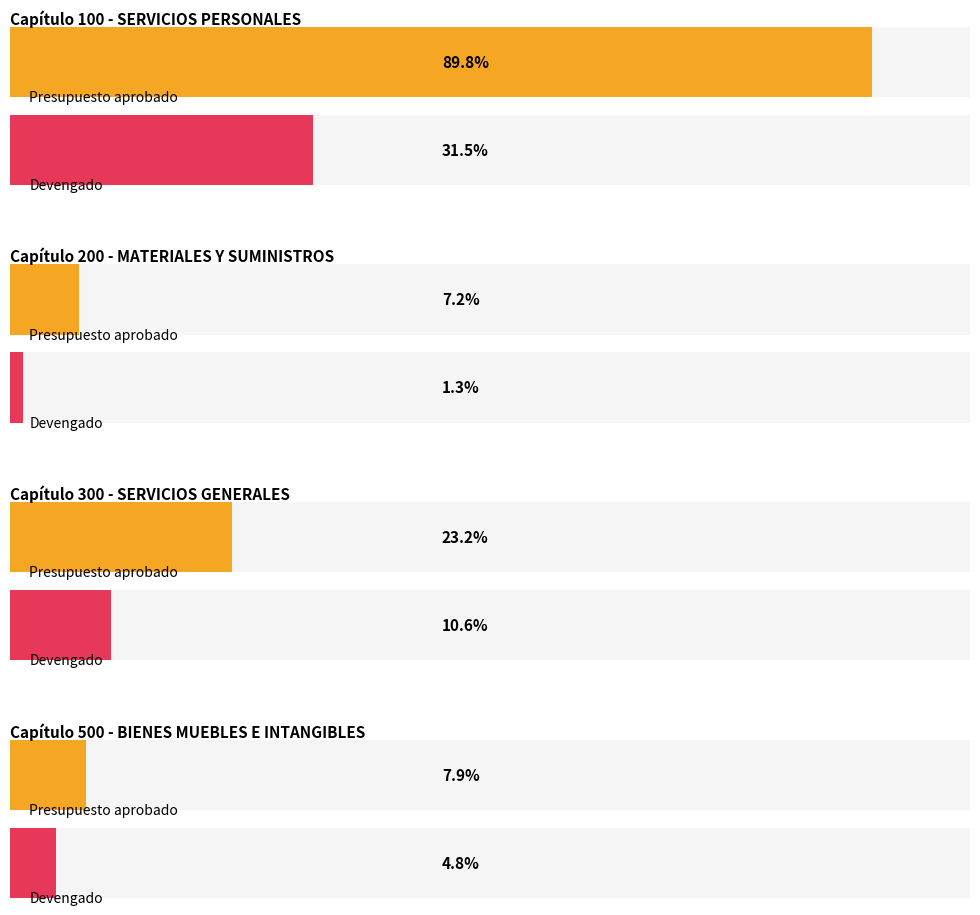

Which series has the largest total across all categories?

Presupuesto aprobado